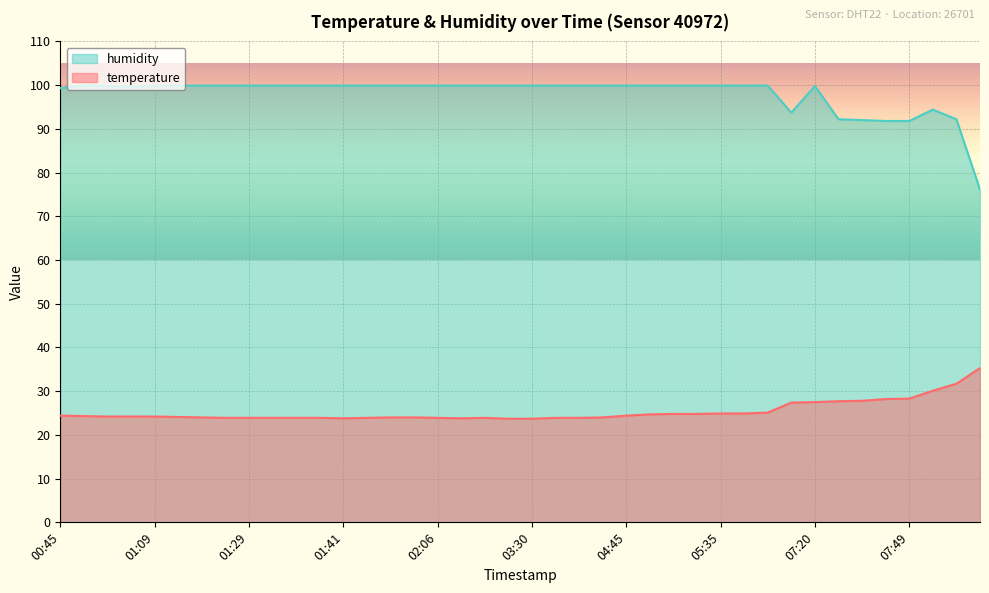

What position from the right is 07:49?

4